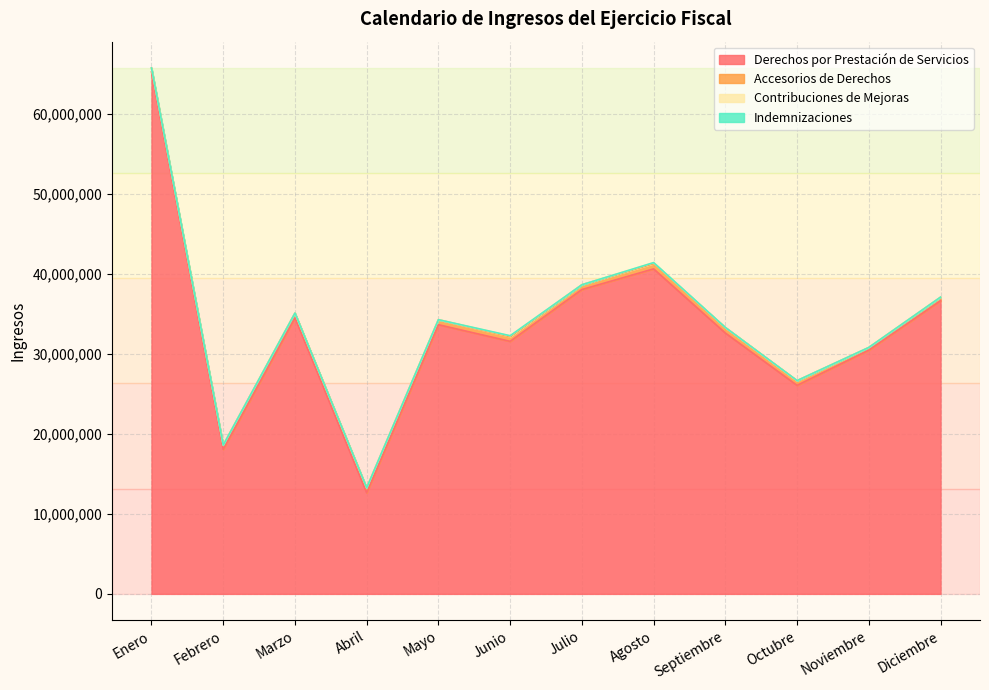

Between Agosto and Septiembre, which series saw the biggest shift?

Derechos por Prestación de Servicios